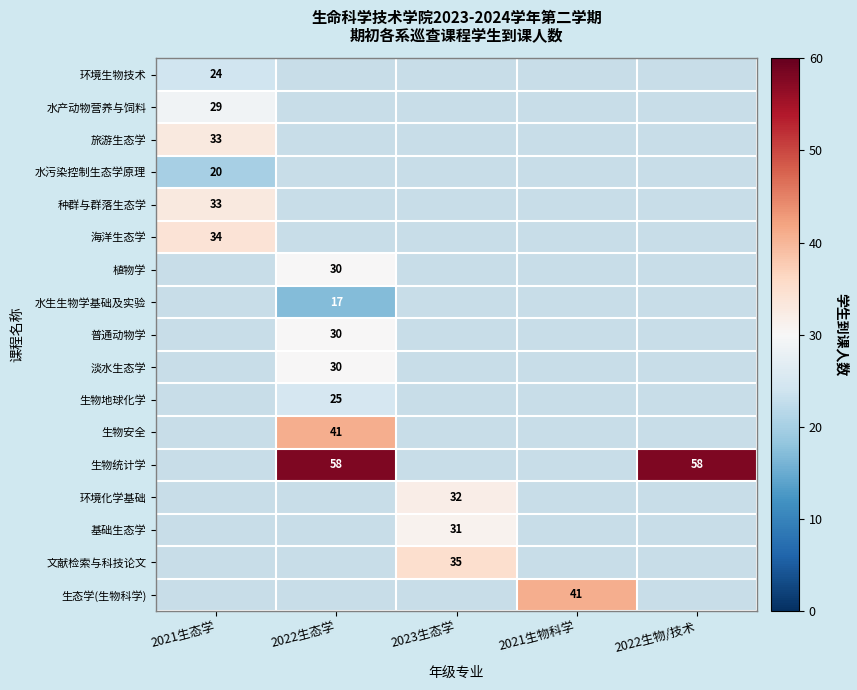

Is it true that 生物地球化学 equals 25 at 2022生态学?

True